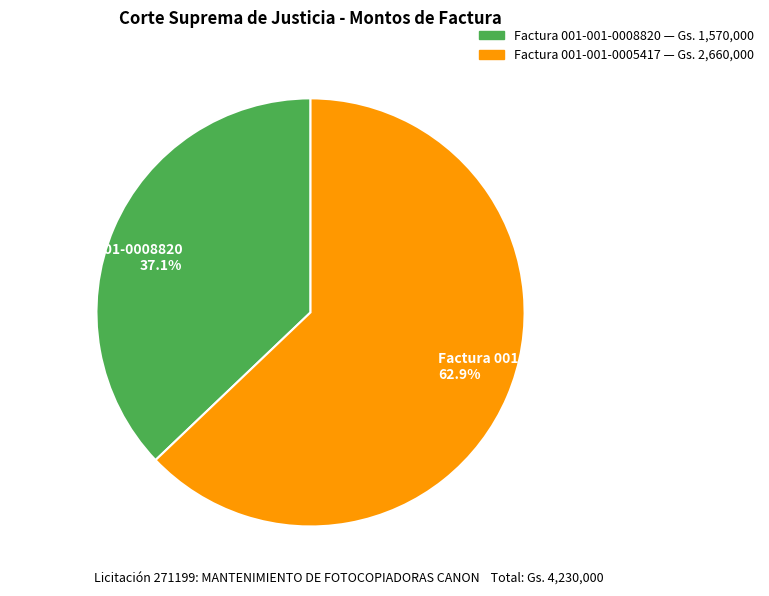

Which category accounts for the majority?

Factura 001-001-0005417